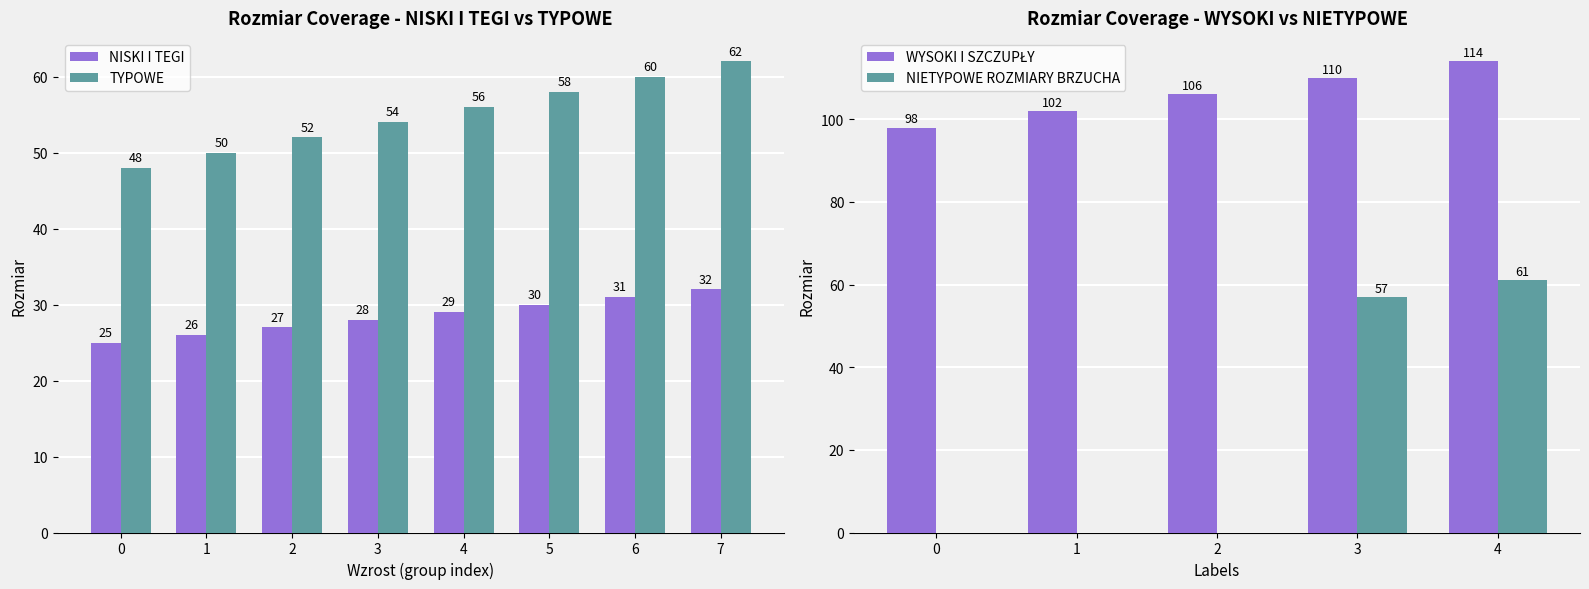

What is the average value of the NISKI I TEGI series?

28